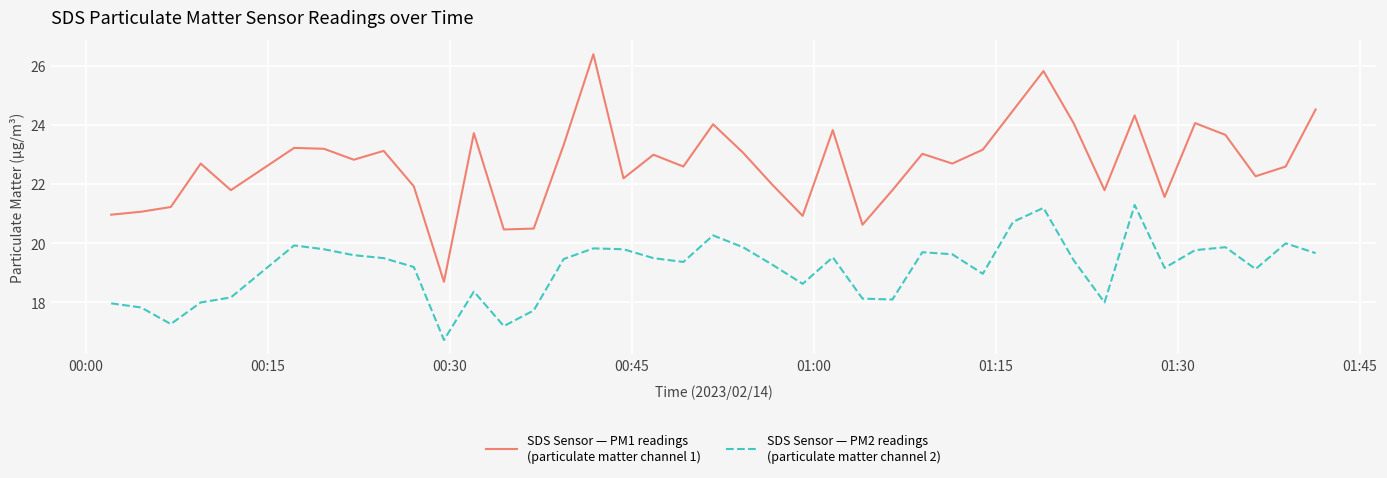

What is the smallest value displayed?

16.7